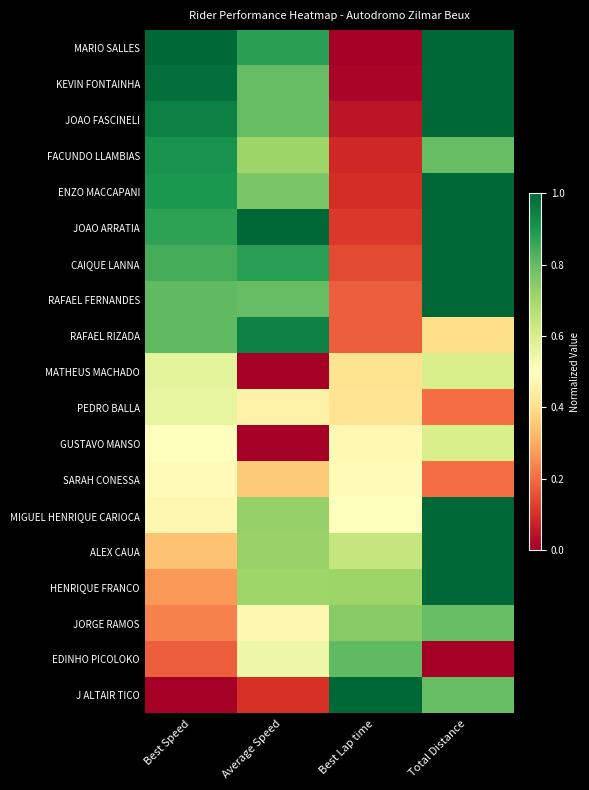

Reading left to right, extract all data points from this chart.

MARIO SALLES: Best Speed=1.0	Average Speed=0.9	Best Lap time=0.0	Total Distance=1.0
KEVIN FONTAINHA: Best Speed=1.0	Average Speed=0.8	Best Lap time=0.0	Total Distance=1.0
JOAO FASCINELI: Best Speed=0.9	Average Speed=0.8	Best Lap time=0.0	Total Distance=1.0
FACUNDO LLAMBIAS: Best Speed=0.9	Average Speed=0.7	Best Lap time=0.1	Total Distance=0.8
ENZO MACCAPANI: Best Speed=0.9	Average Speed=0.8	Best Lap time=0.1	Total Distance=1.0
JOAO ARRATIA: Best Speed=0.9	Average Speed=1.0	Best Lap time=0.1	Total Distance=1.0
CAIQUE LANNA: Best Speed=0.8	Average Speed=0.9	Best Lap time=0.1	Total Distance=1.0
RAFAEL FERNANDES: Best Speed=0.8	Average Speed=0.8	Best Lap time=0.2	Total Distance=1.0
RAFAEL RIZADA: Best Speed=0.8	Average Speed=0.9	Best Lap time=0.2	Total Distance=0.4
MATHEUS MACHADO: Best Speed=0.6	Average Speed=0.0	Best Lap time=0.4	Total Distance=0.6
PEDRO BALLA: Best Speed=0.6	Average Speed=0.5	Best Lap time=0.4	Total Distance=0.2
GUSTAVO MANSO: Best Speed=0.5	Average Speed=0.0	Best Lap time=0.5	Total Distance=0.6
SARAH CONESSA: Best Speed=0.5	Average Speed=0.4	Best Lap time=0.5	Total Distance=0.2
MIGUEL HENRIQUE CARIOCA: Best Speed=0.5	Average Speed=0.7	Best Lap time=0.5	Total Distance=1.0
ALEX CAUA: Best Speed=0.3	Average Speed=0.7	Best Lap time=0.6	Total Distance=1.0
HENRIQUE FRANCO: Best Speed=0.3	Average Speed=0.7	Best Lap time=0.7	Total Distance=1.0
JORGE RAMOS: Best Speed=0.2	Average Speed=0.5	Best Lap time=0.7	Total Distance=0.8
EDINHO PICOLOKO: Best Speed=0.2	Average Speed=0.5	Best Lap time=0.8	Total Distance=0.0
J ALTAIR TICO: Best Speed=0.0	Average Speed=0.1	Best Lap time=1.0	Total Distance=0.8